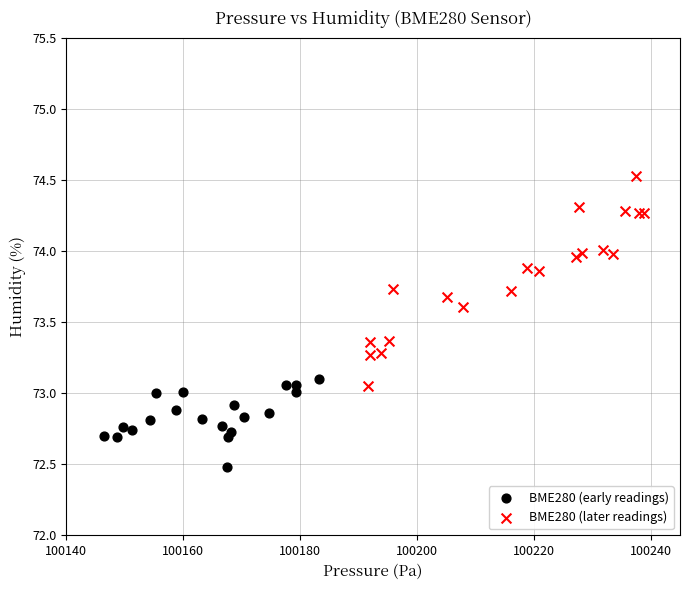

Which series contains the highest Y value?

BME280 (later readings)